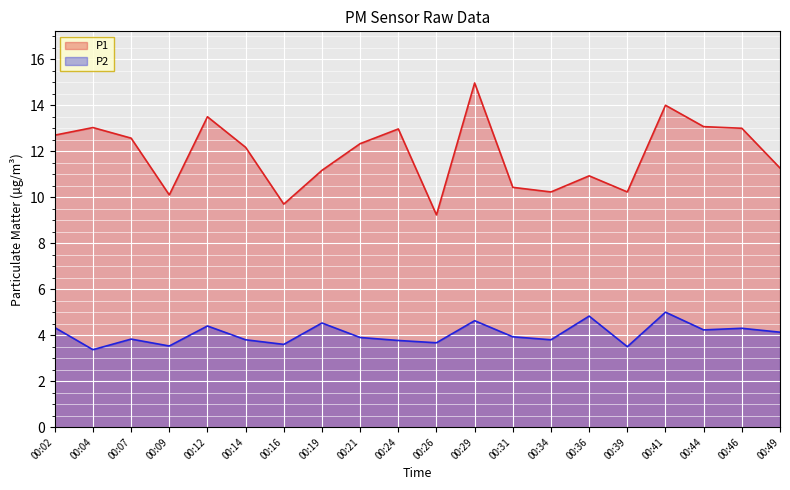

What is the difference between the maximum and minimum values in the P1 series?

5.7